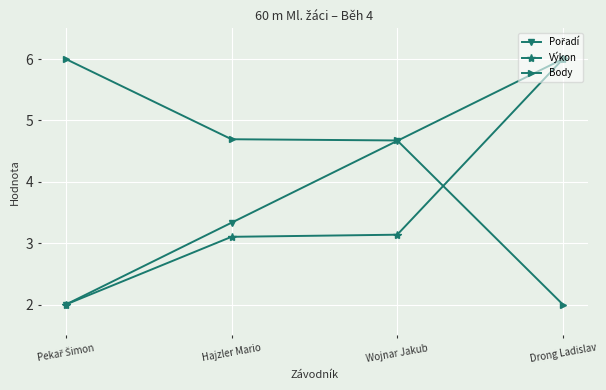

What position from the right is Drong Ladislav?

1